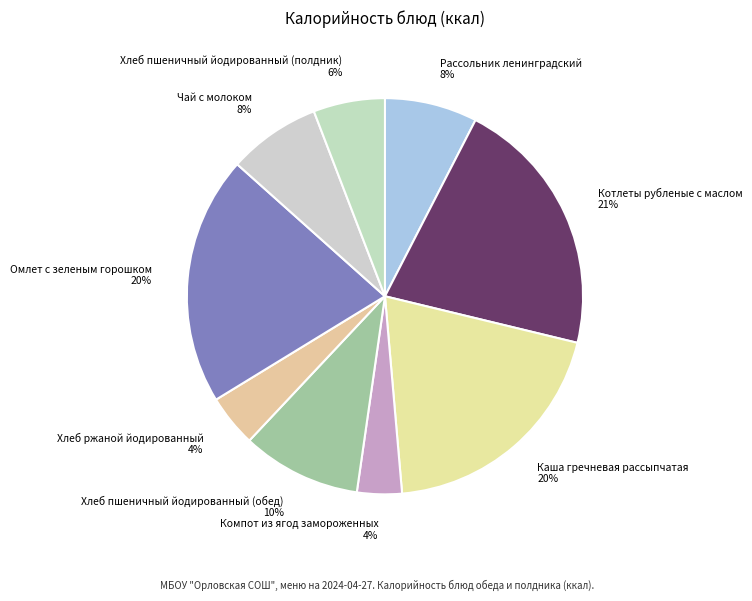

How many segments does this pie chart have?

9